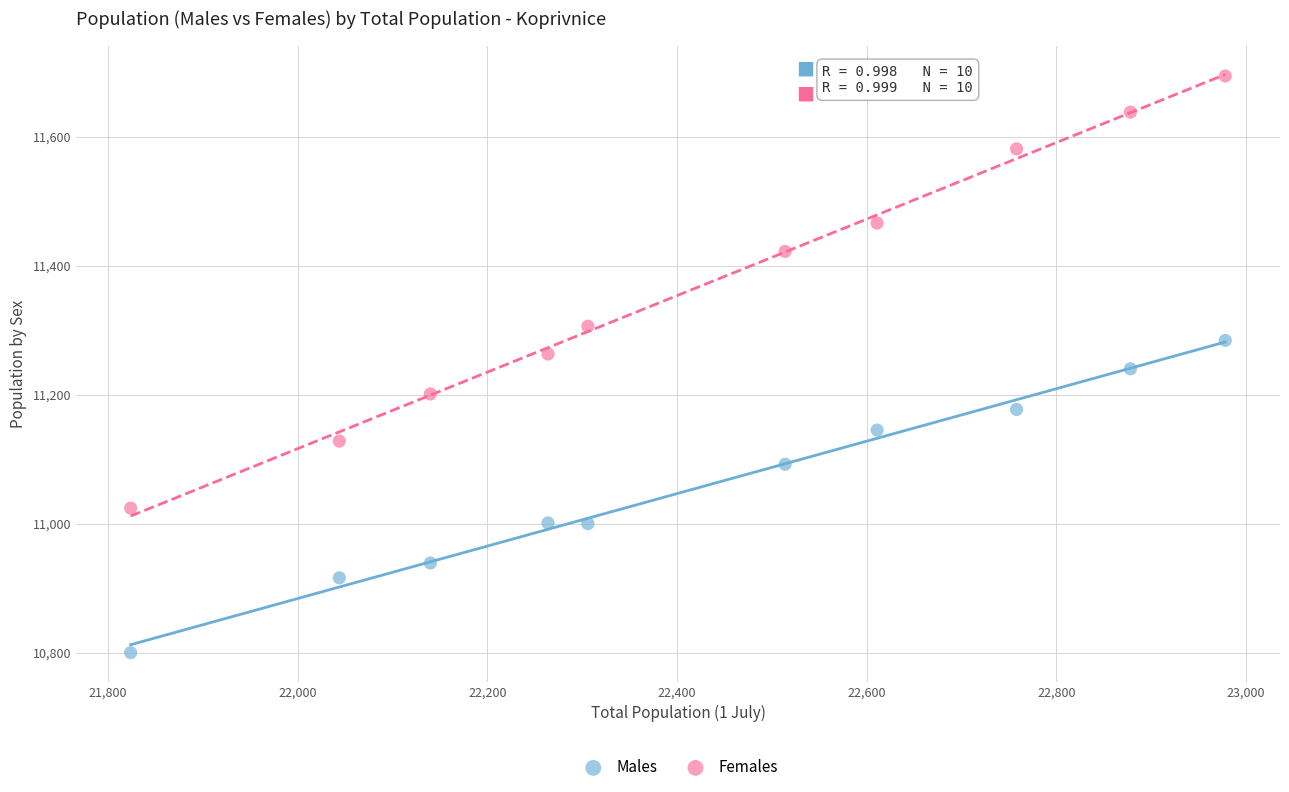

In the Females series, what Y value is closest to 11359?

11306